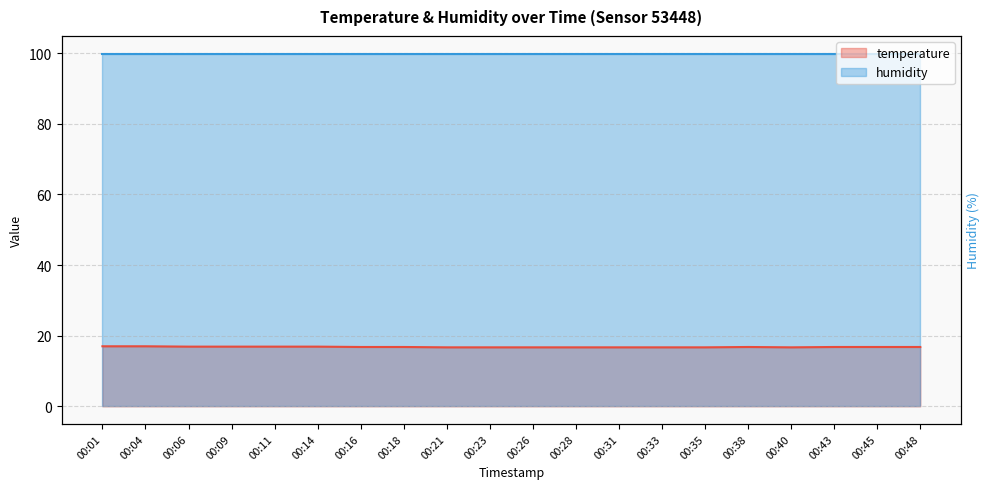

What is the smallest value displayed?

16.7